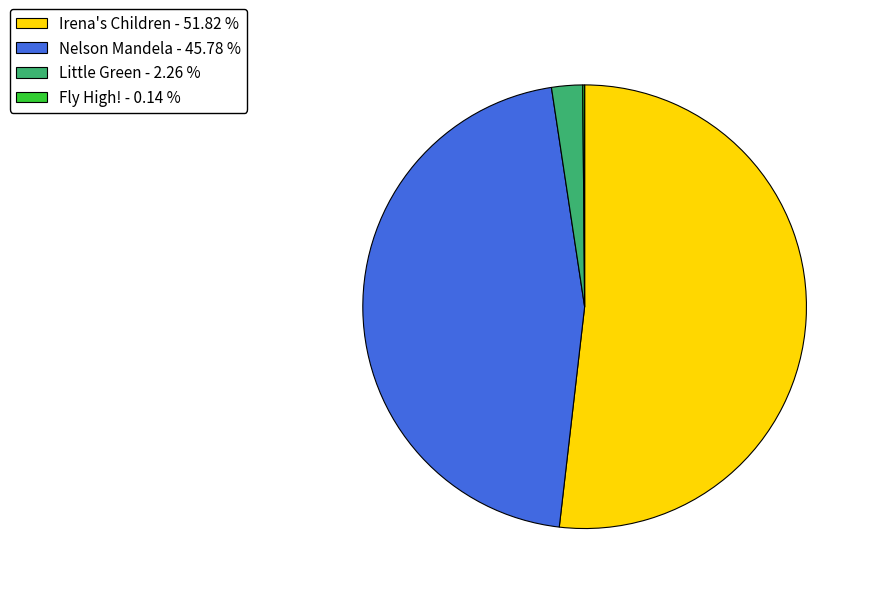

Which category has the biggest portion of the pie?

Irena's Children - 51.82 %